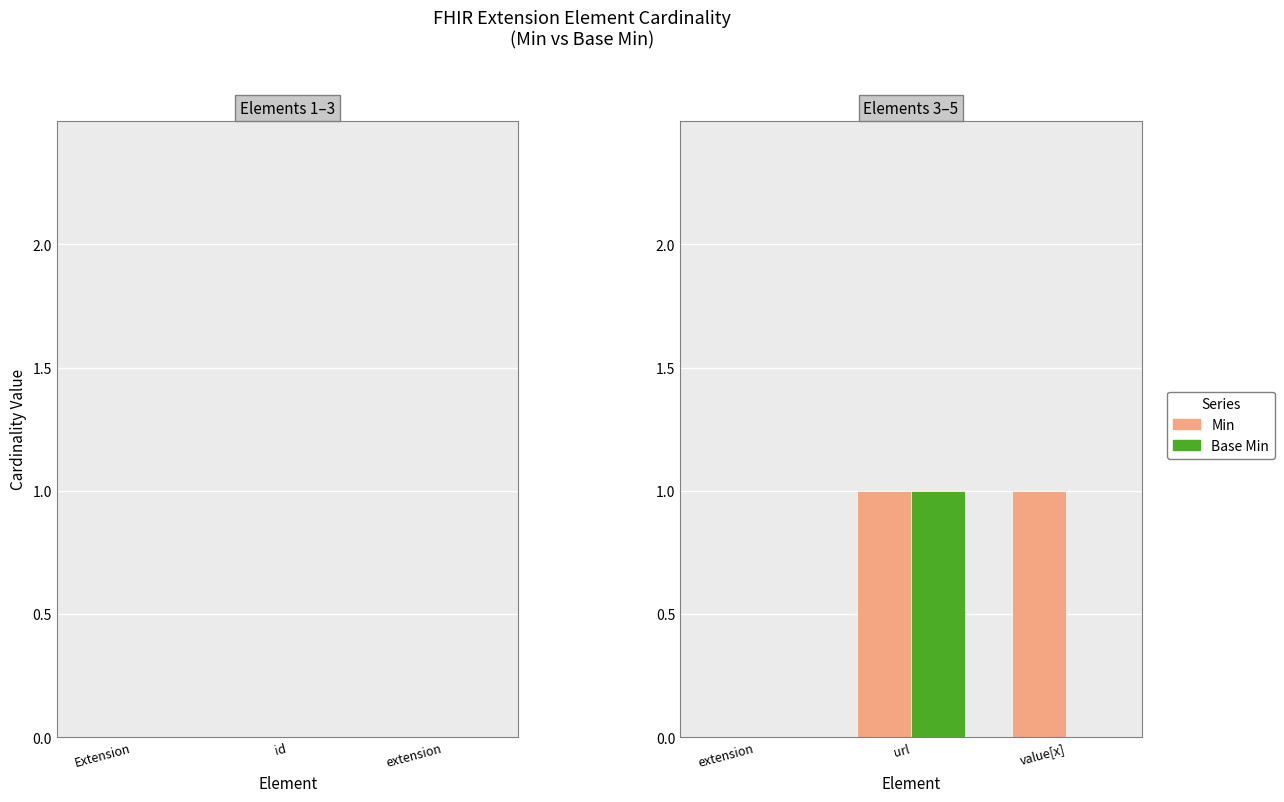

Reading left to right, extract all data points from this chart.

Min: extension=0	url=1	value[x]=1
Base Min: extension=0	url=1	value[x]=0